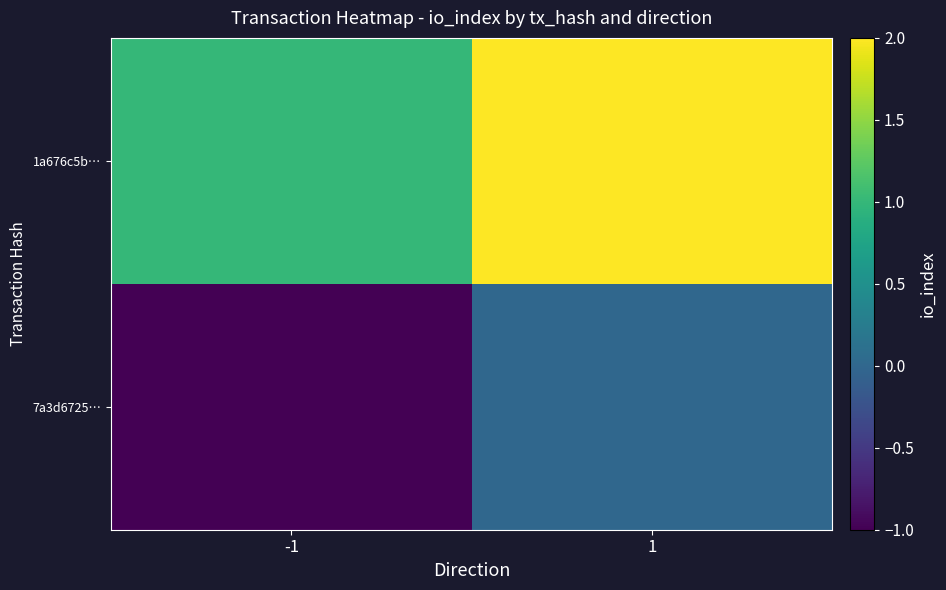

Rank the series by their maximum value, from highest to lowest.

1a676c5b…, 7a3d6725…